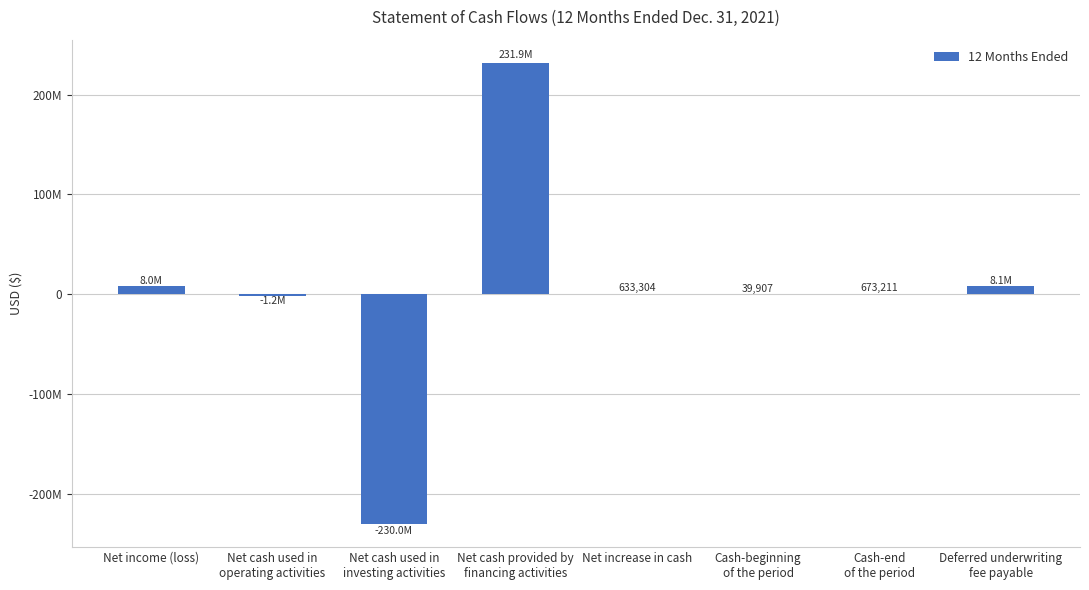

Are the bars horizontal?

No